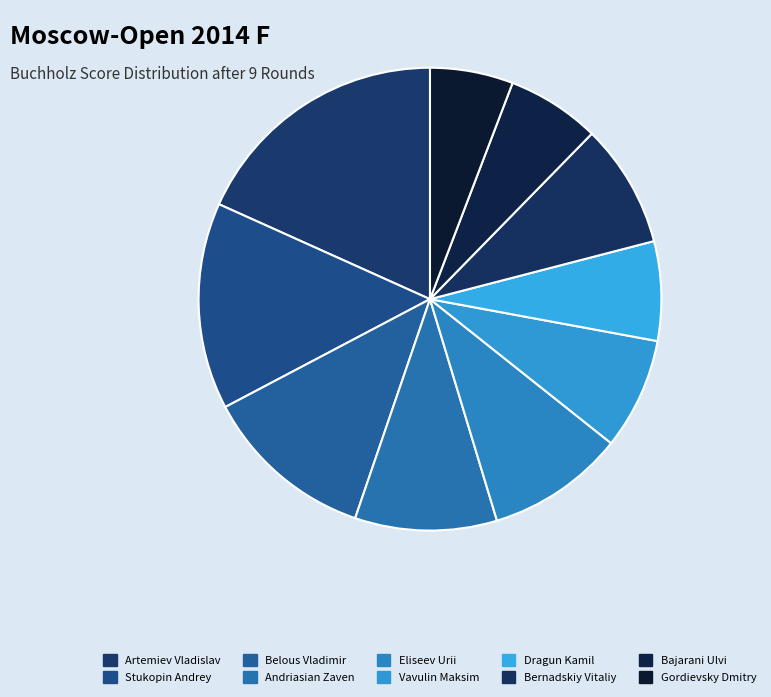

To the nearest percent, what is the difference between the largest and smallest slice percentages?

12%